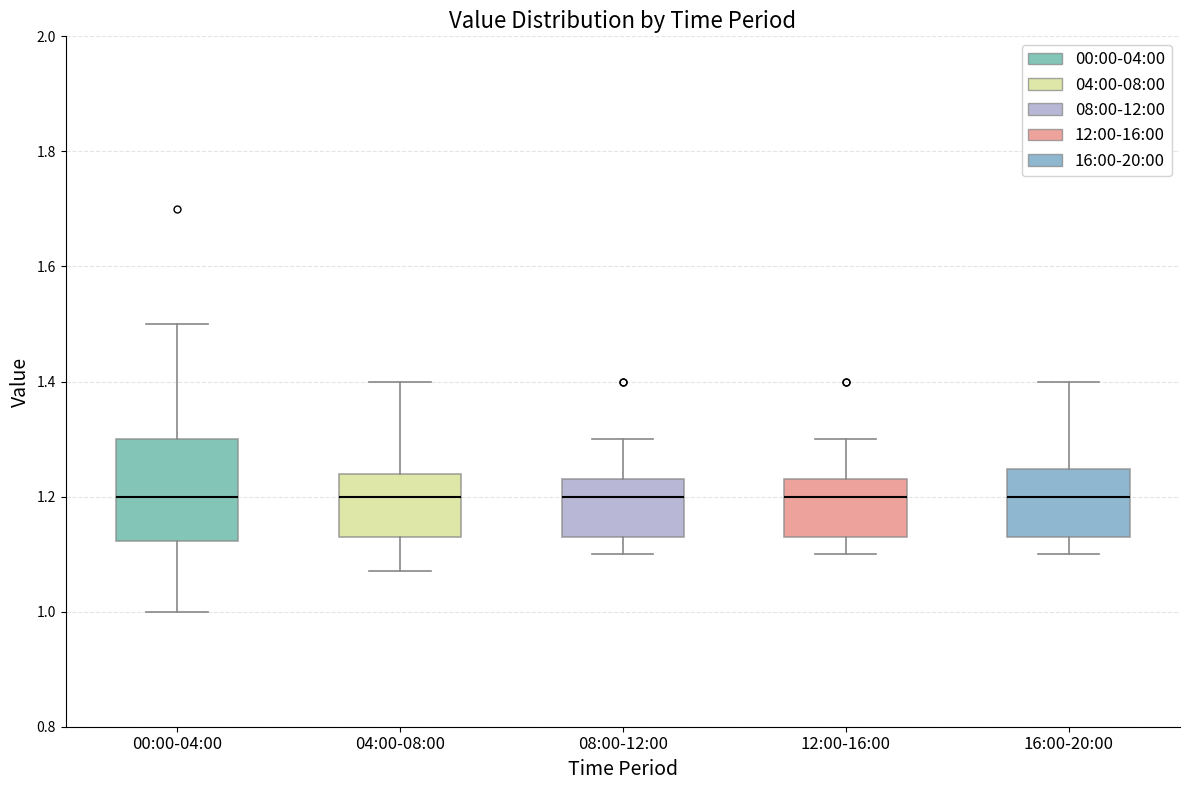

Reading left to right, transcribe this box plot: for each box, give where its median line is, the range the box spans, and where its two whiskers end, as read against the y-axis. The values are not printed on the chart, so give them approximately, as read against the axis.

00:00-04:00: median 1.20, box 1.12 to 1.30, whiskers 1.00 to 1.50
04:00-08:00: median 1.20, box 1.14 to 1.24, whiskers 1.08 to 1.40
08:00-12:00: median 1.20, box 1.14 to 1.24, whiskers 1.10 to 1.30
12:00-16:00: median 1.20, box 1.14 to 1.24, whiskers 1.10 to 1.30
16:00-20:00: median 1.20, box 1.14 to 1.24, whiskers 1.10 to 1.40